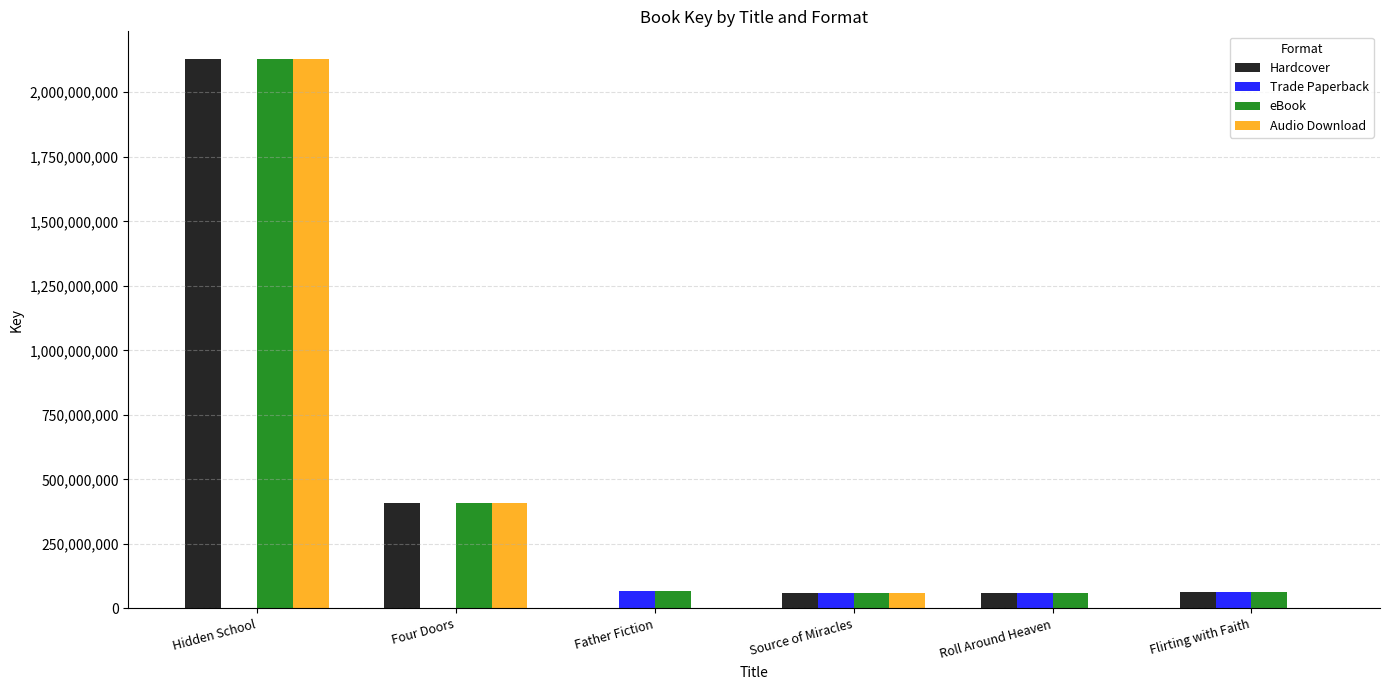

True or false: Hardcover has a value of 62731430 at Flirting with Faith.

True